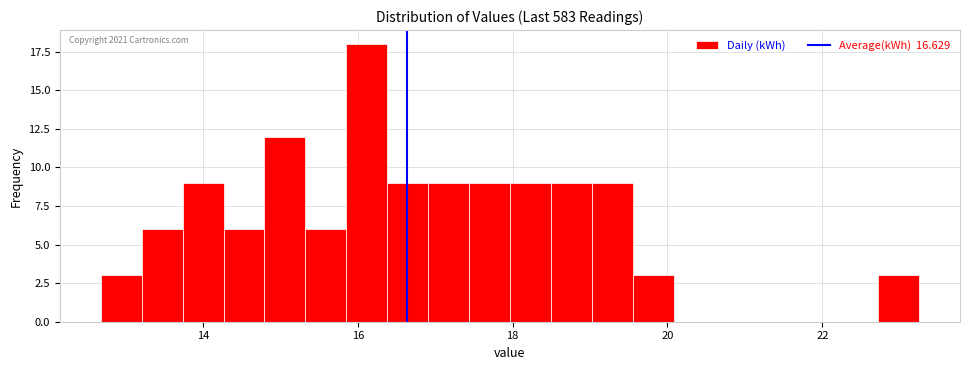

Around what value on the x-axis is the tallest bar? Give the approximate position of its centre, as read against the axis.

16.2